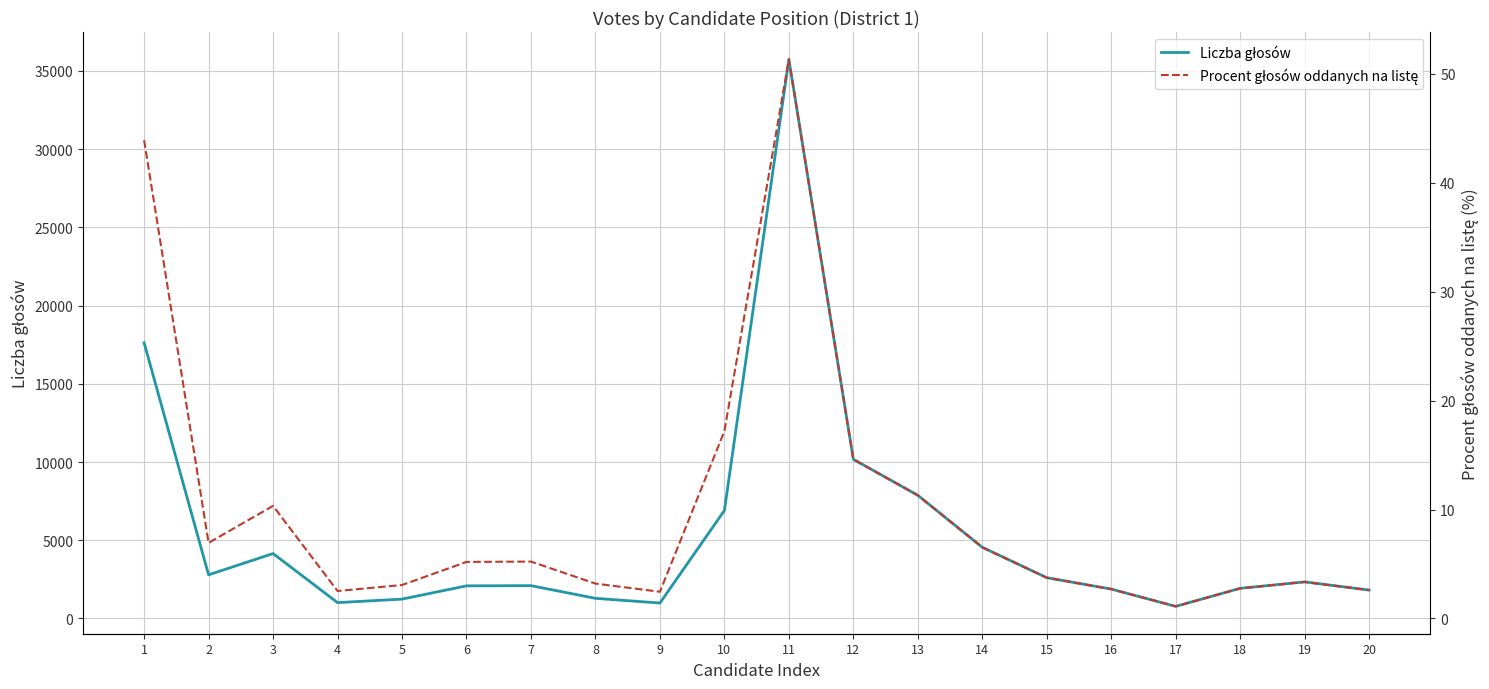

At how many categories does at least one series exceed 8334?

3